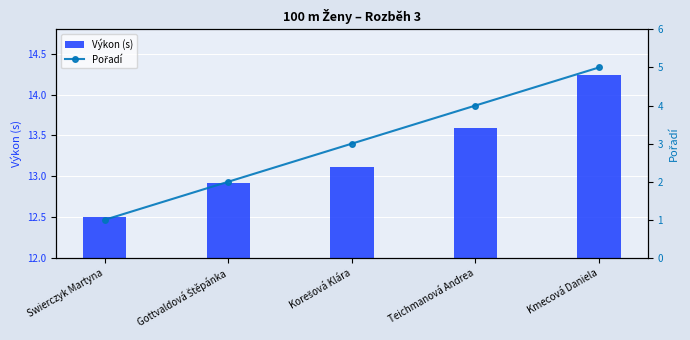

Rank the series by their average value, from highest to lowest.

Výkon (s), Pořadí